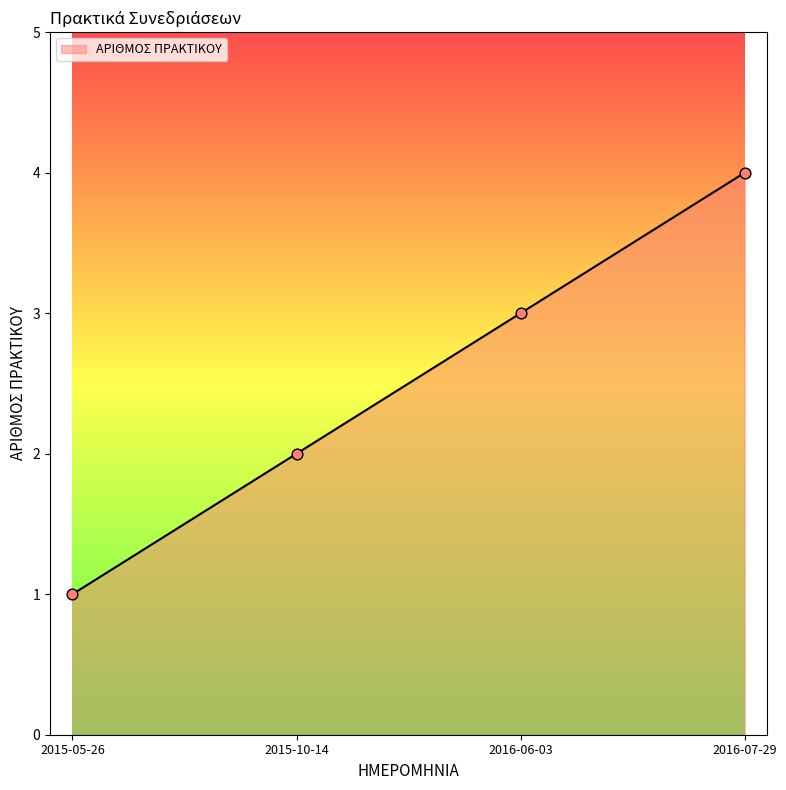

What is the ratio of the value at 2015-05-26 to the value at 2015-10-14?

0.5